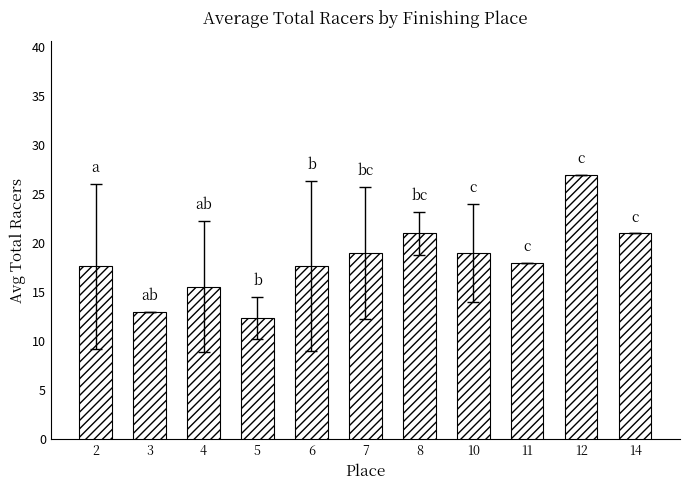

Which has a higher value, 3 or 5?

3